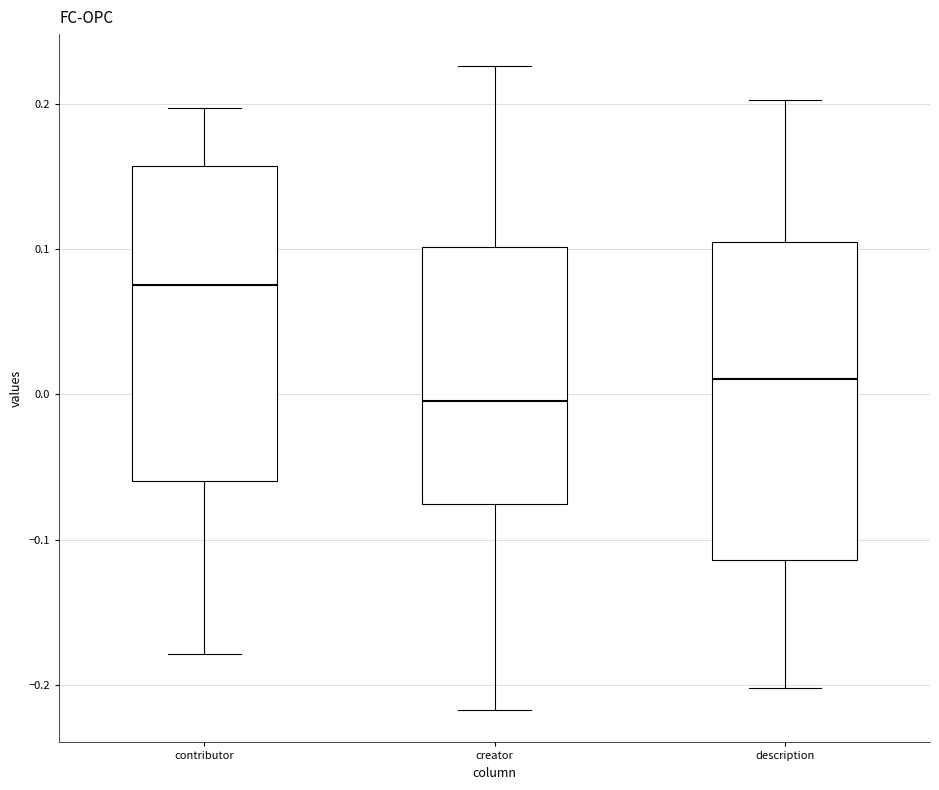

Which box has the highest median line?

contributor